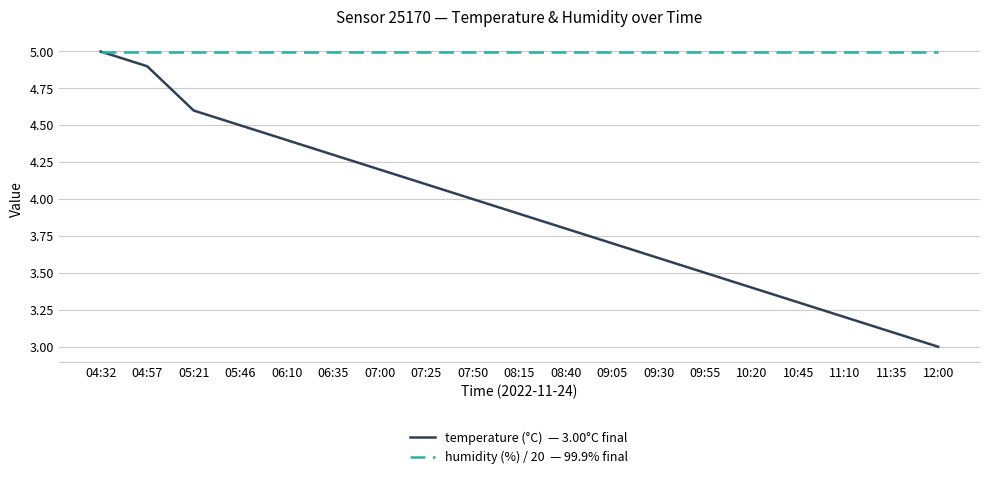

What is the minimum value shown in the chart?

3.0